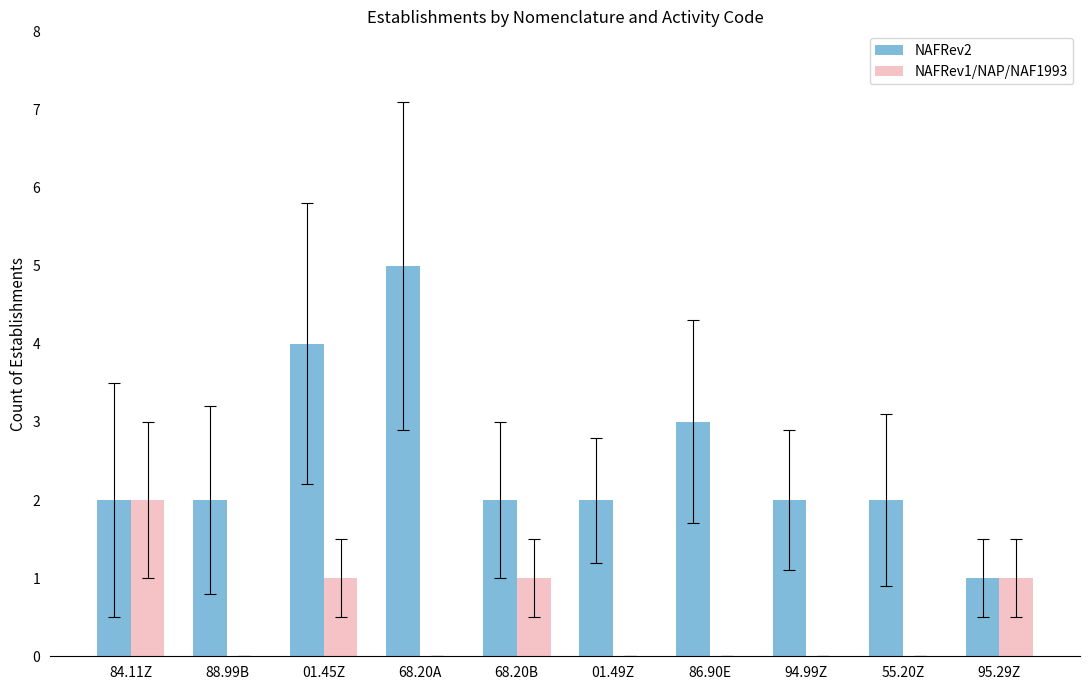

The value of NAFRev1/NAP/NAF1993 at 55.20Z is 0. True or false?

True